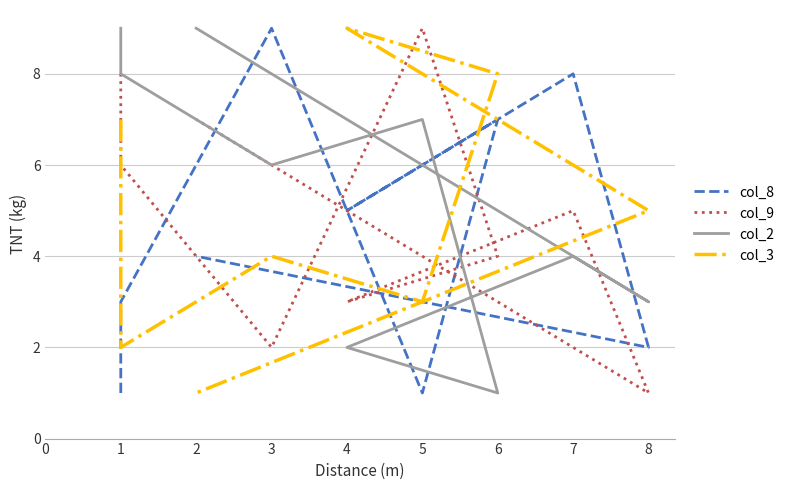

What is the sum of the col_8 values at 4 and 3?

14